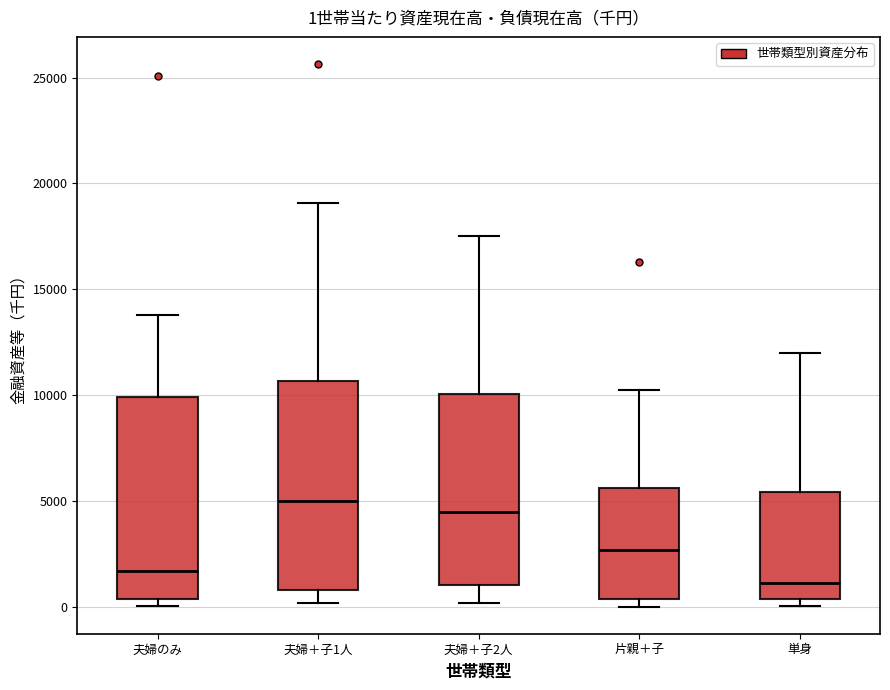

Which box's median line is the highest?

夫婦＋子1人